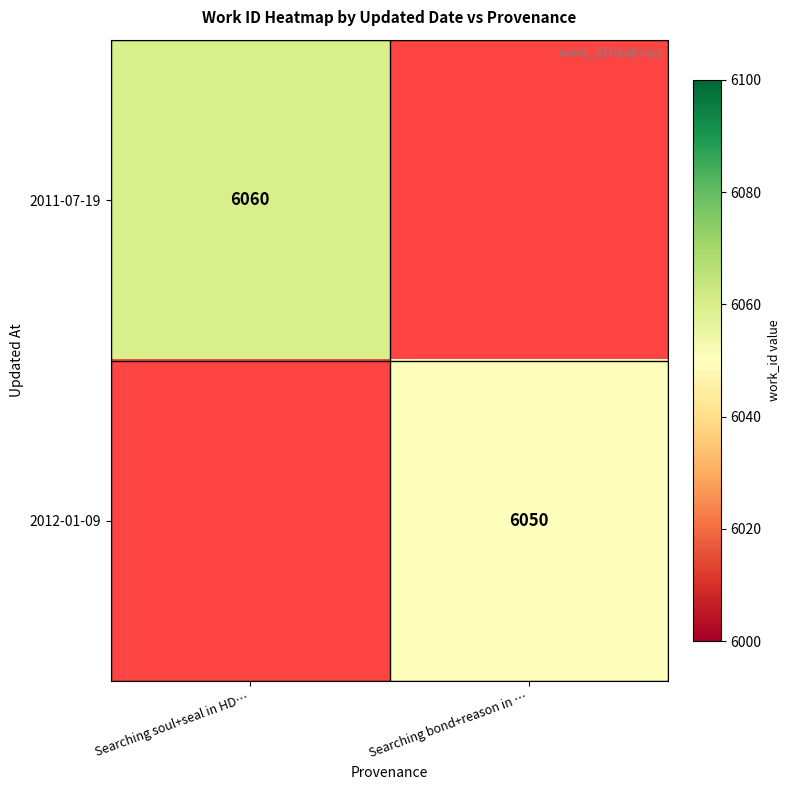

Is it true that 2012-01-09 equals 8183.8 at Searching bond+reason in …?

False